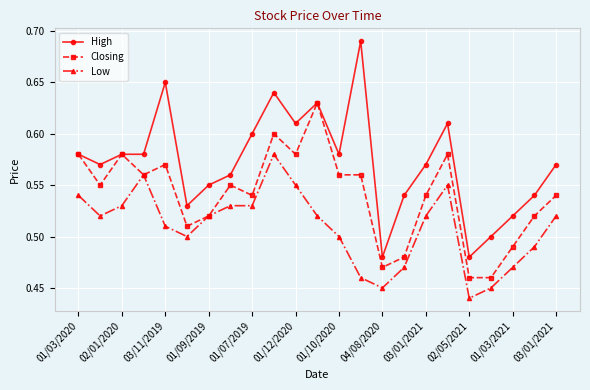

How many Low values are between 0 and 1?

23